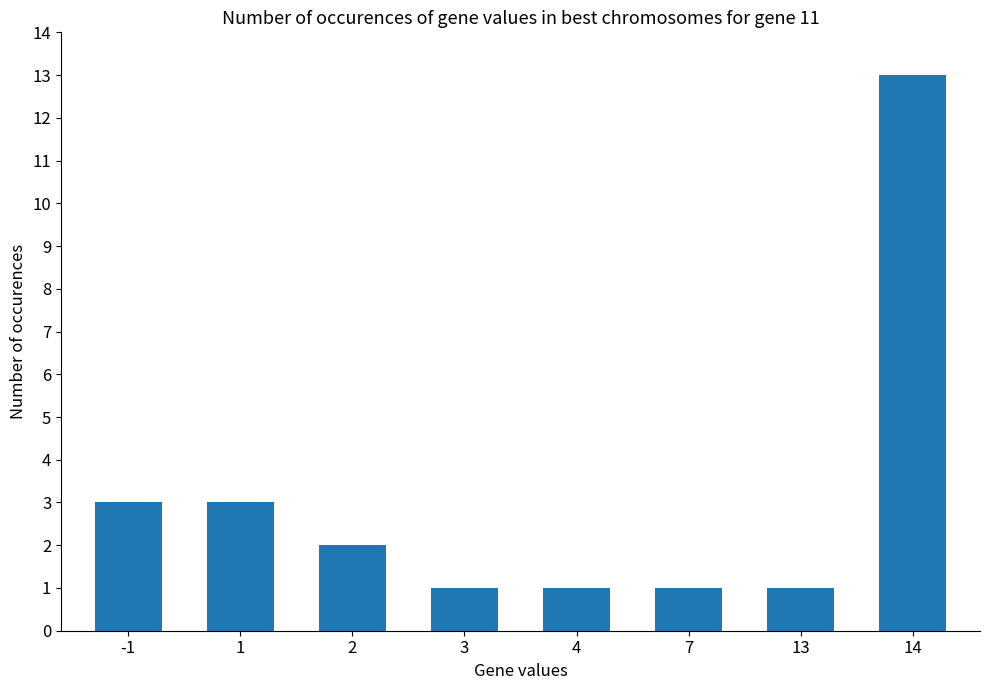

What is the value of the 4th bar from the left?

1